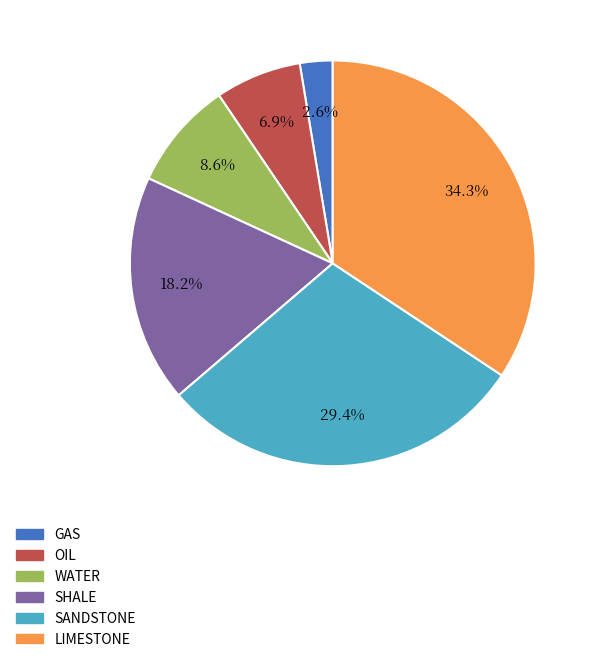

What is the ratio of the value at LIMESTONE to the value at OIL?

5.0